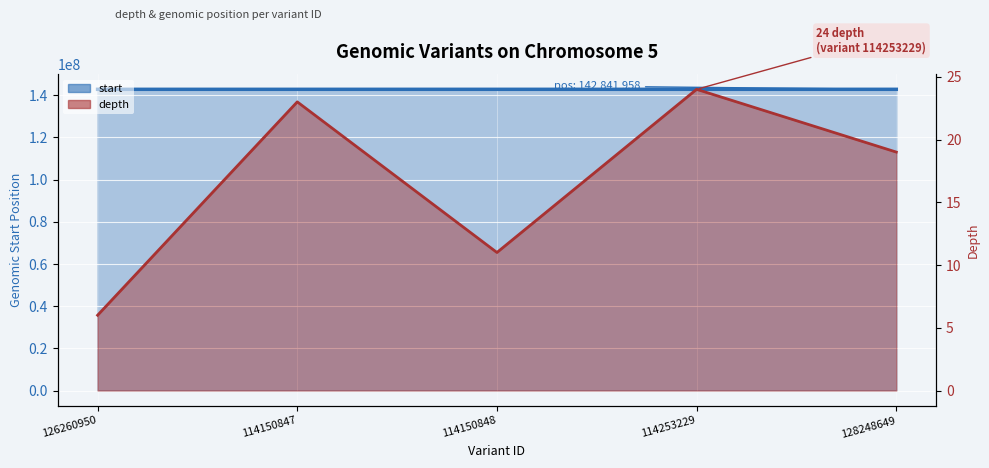

How many categories are shown in the chart?

5